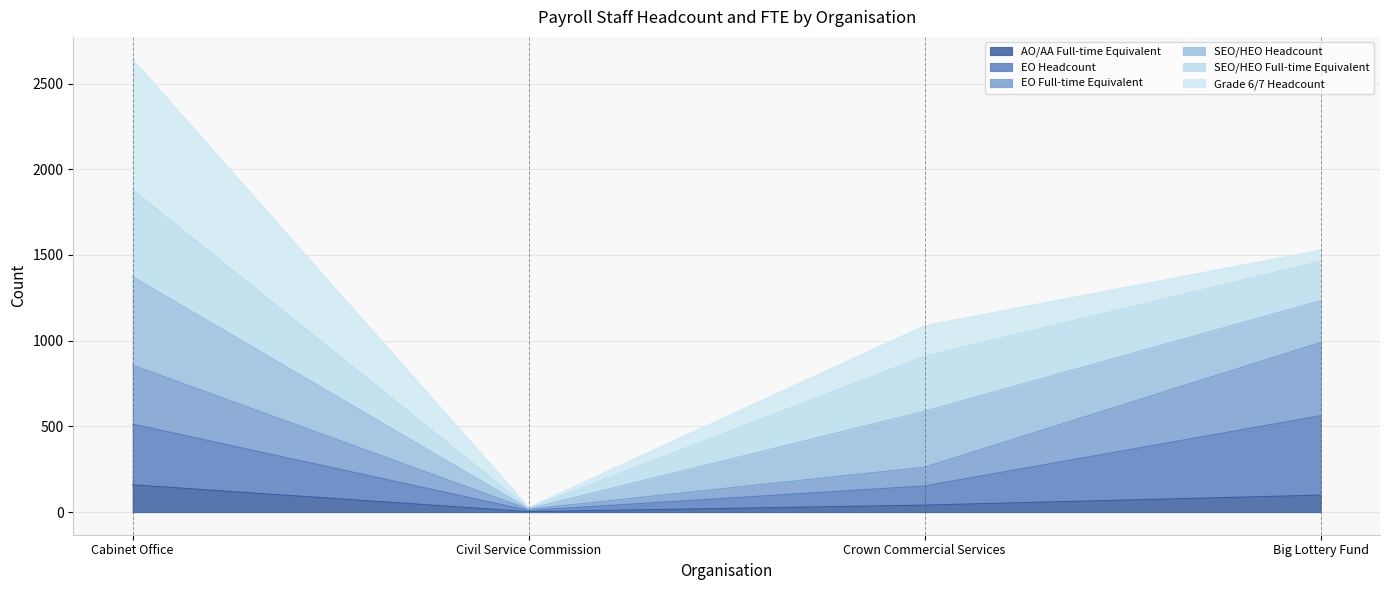

Which label corresponds to the smallest value in the chart?

Civil Service Commission